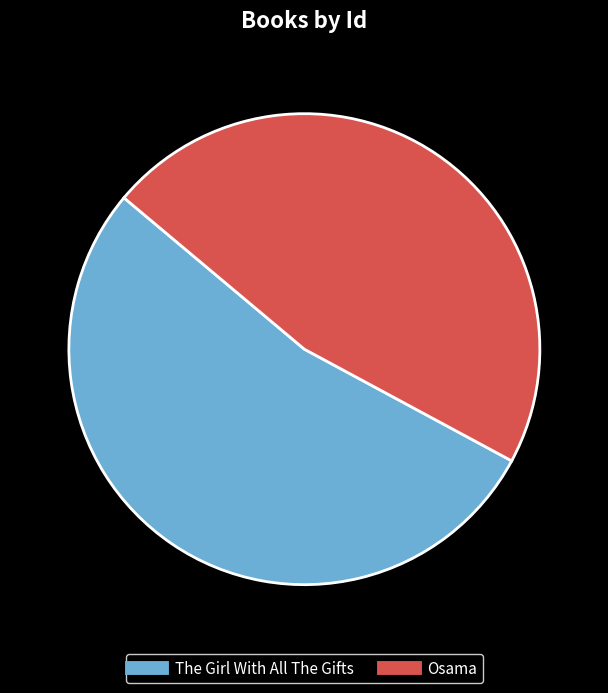

Rank the categories by value from highest to lowest.

The Girl With All The Gifts, Osama